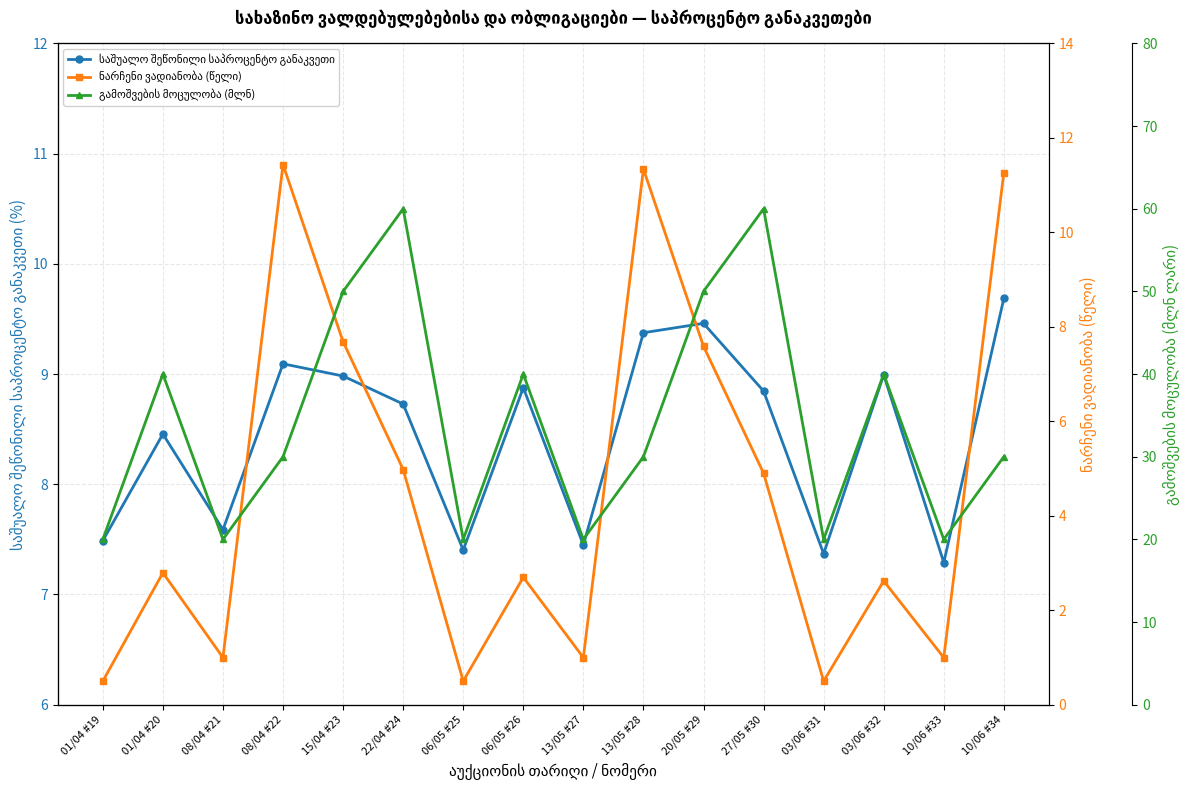

What is the label of the 13th point from the right?

08/04 #22